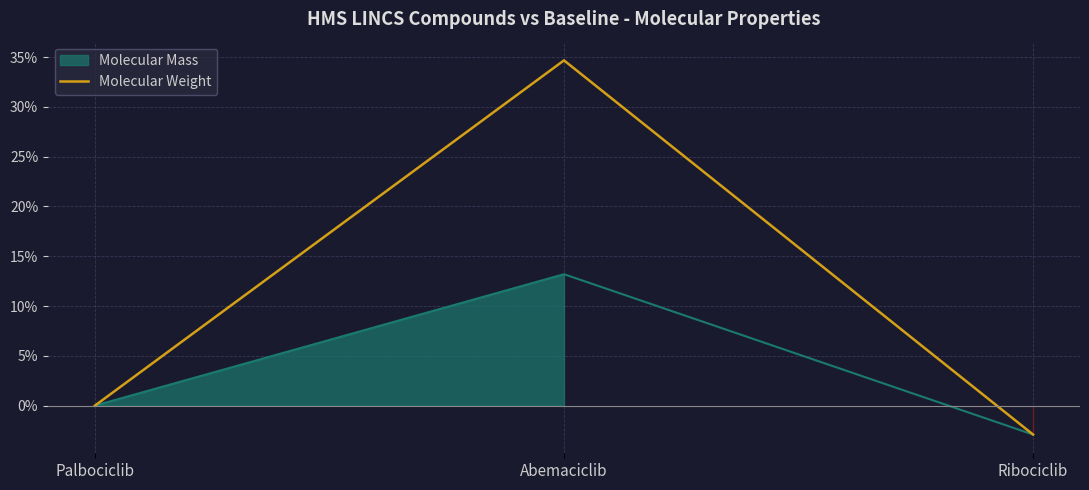

True or false: Molecular Weight has a value of 34.7 at Abemaciclib.

True